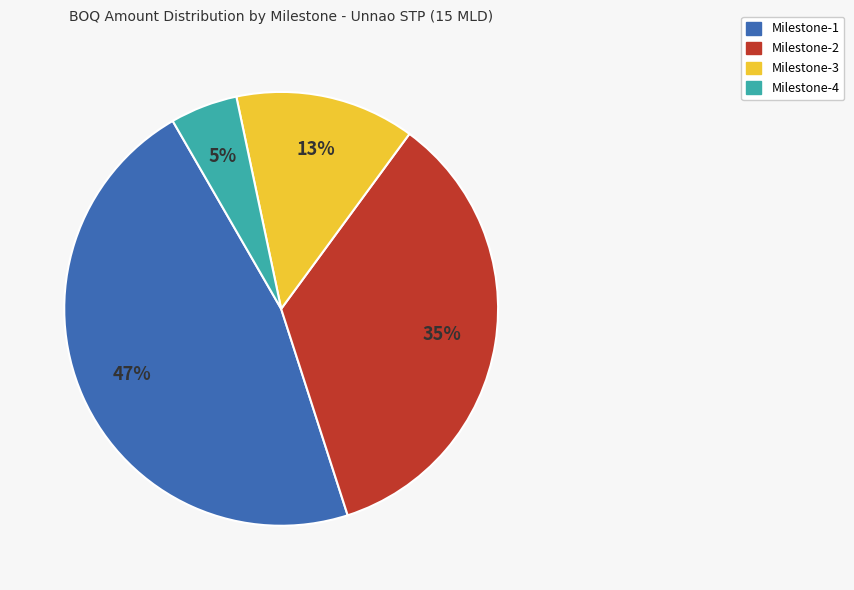

To the nearest percent, what portion does Milestone-3 represent?

13%